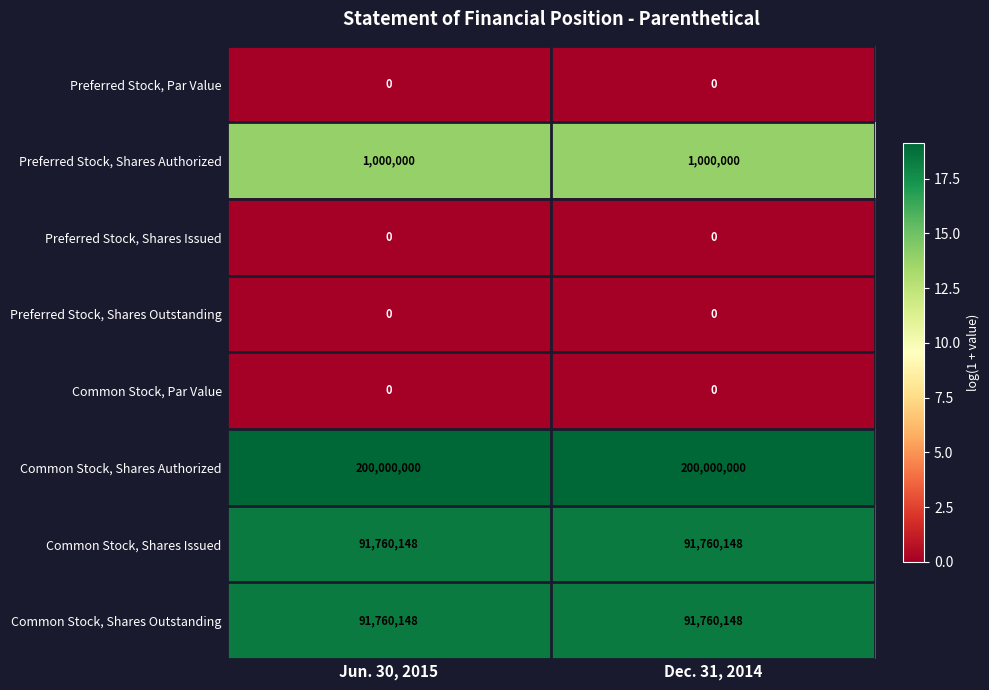

What is the difference between the highest and lowest values at Jun. 30, 2015?

200000000